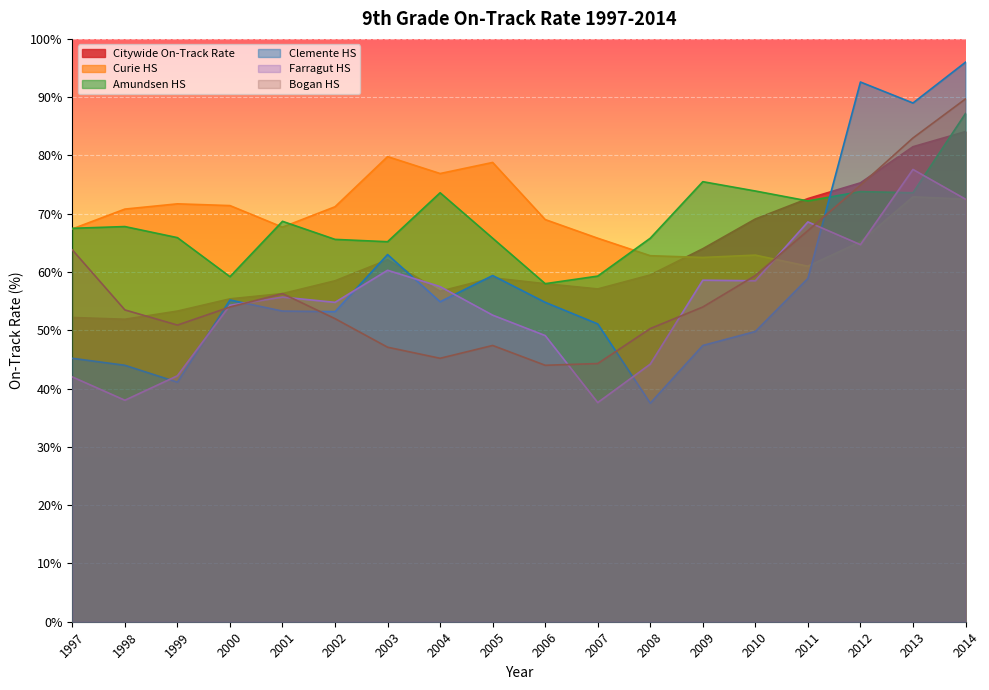

Where do Curie HS and Citywide On-Track Rate first cross each other?

2008 and 2009